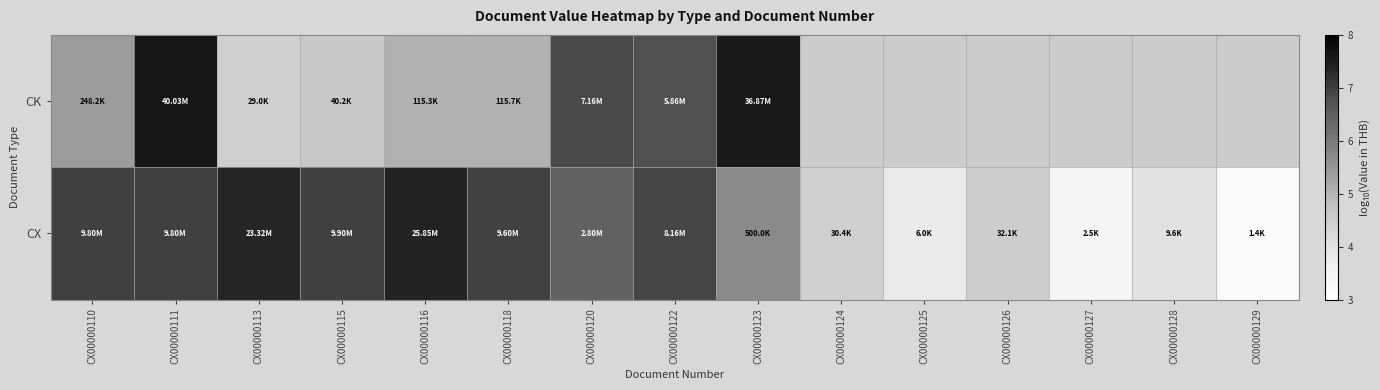

Where is CK nearest to the value 6?

CX00000110